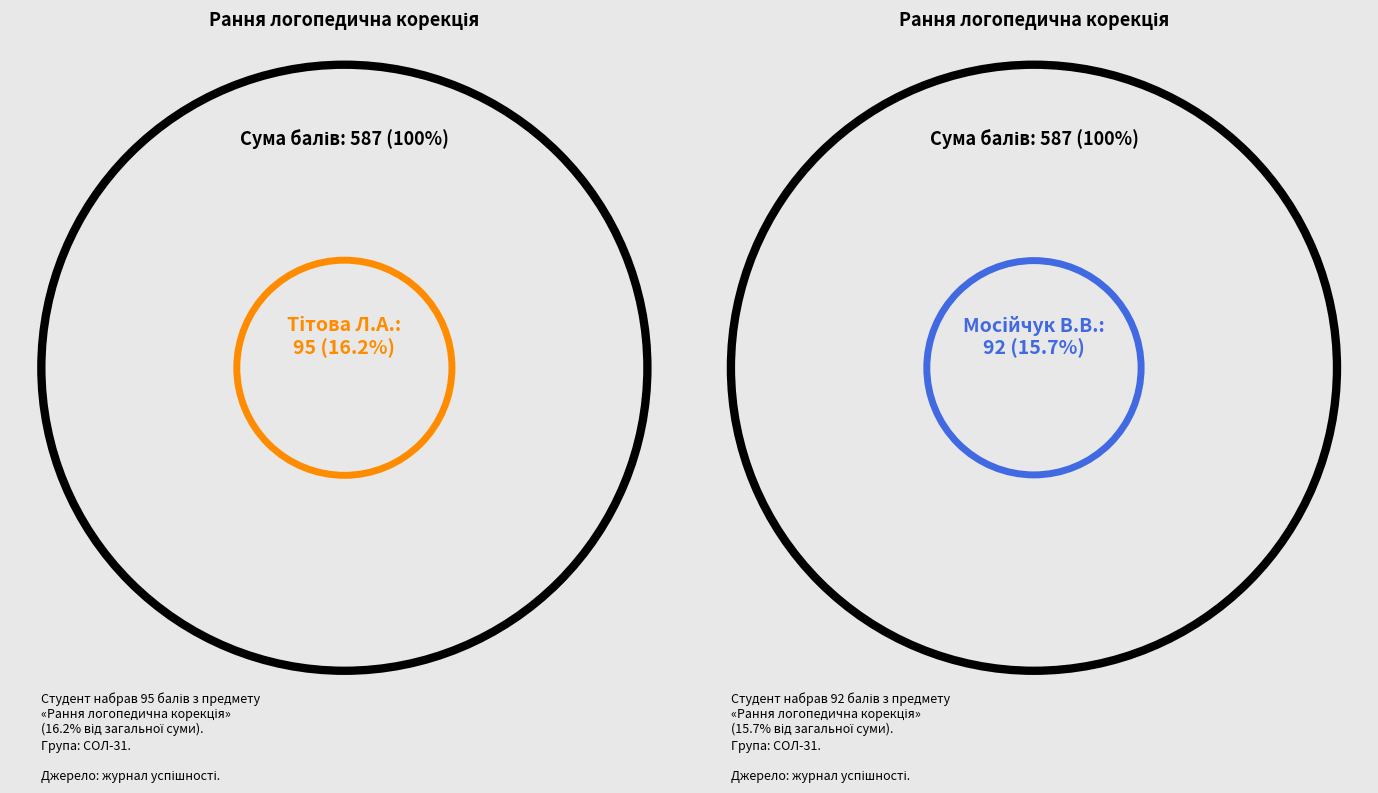

Does any single category account for the majority?

No